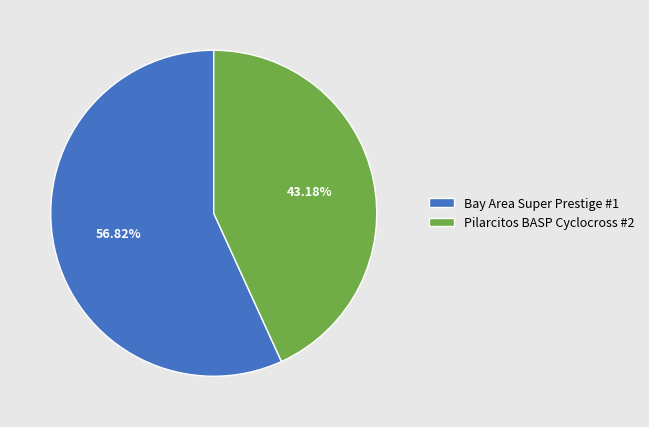

Which slice is the smallest?

Pilarcitos BASP Cyclocross #2